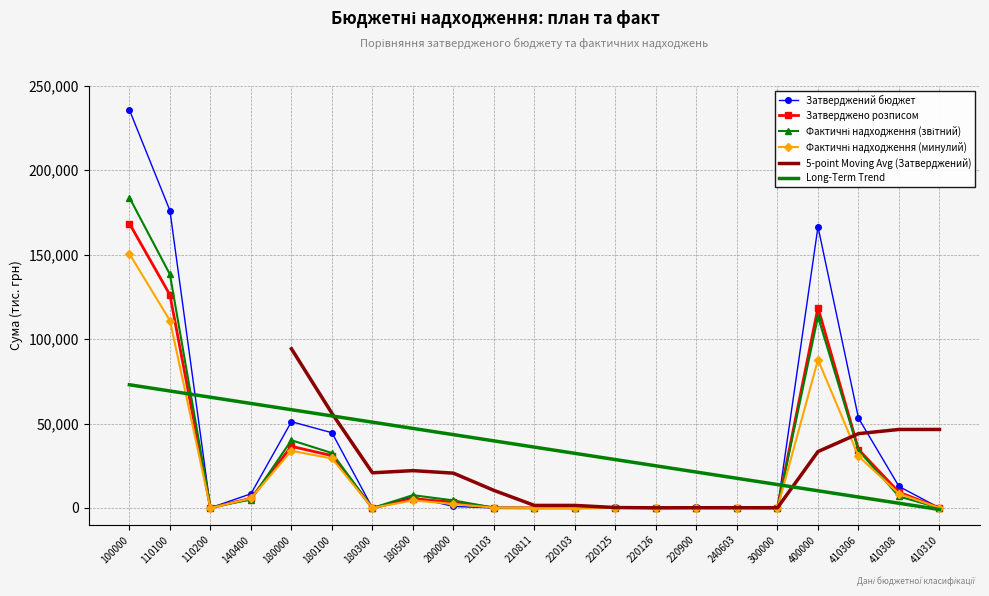

How many interior local valleys does the Фактичні надходження (минулий) series have?

5